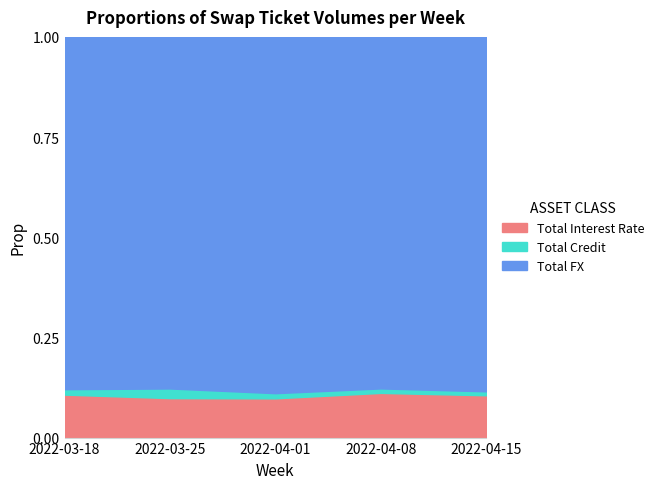

Reading right to left, what are all the values shown in this chart?

Total Interest Rate: 2022-04-15=112352	2022-04-08=138274	2022-04-01=142246	2022-03-25=128039	2022-03-18=146044
Total Credit: 2022-04-15=10522	2022-04-08=13873	2022-04-01=18700	2022-03-25=31271	2022-03-18=18389
Total FX: 2022-04-15=941297	2022-04-08=1087650	2022-04-01=1291499	2022-03-25=1140429	2022-03-18=1196929